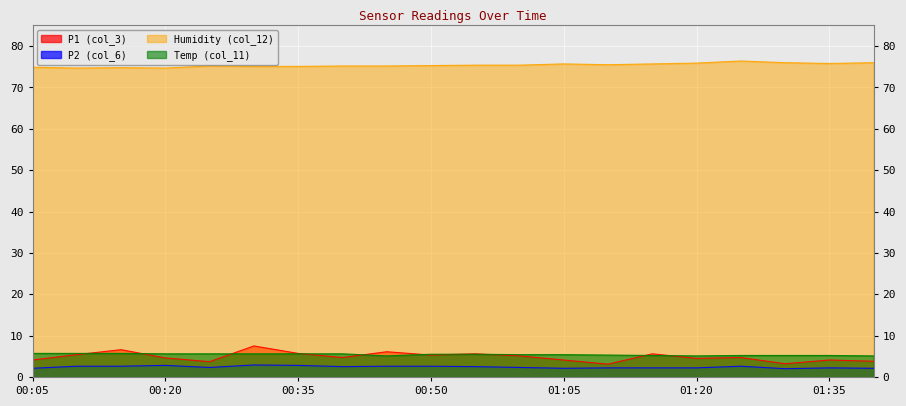

Which has a higher value, 00:55 or 01:00?

00:55